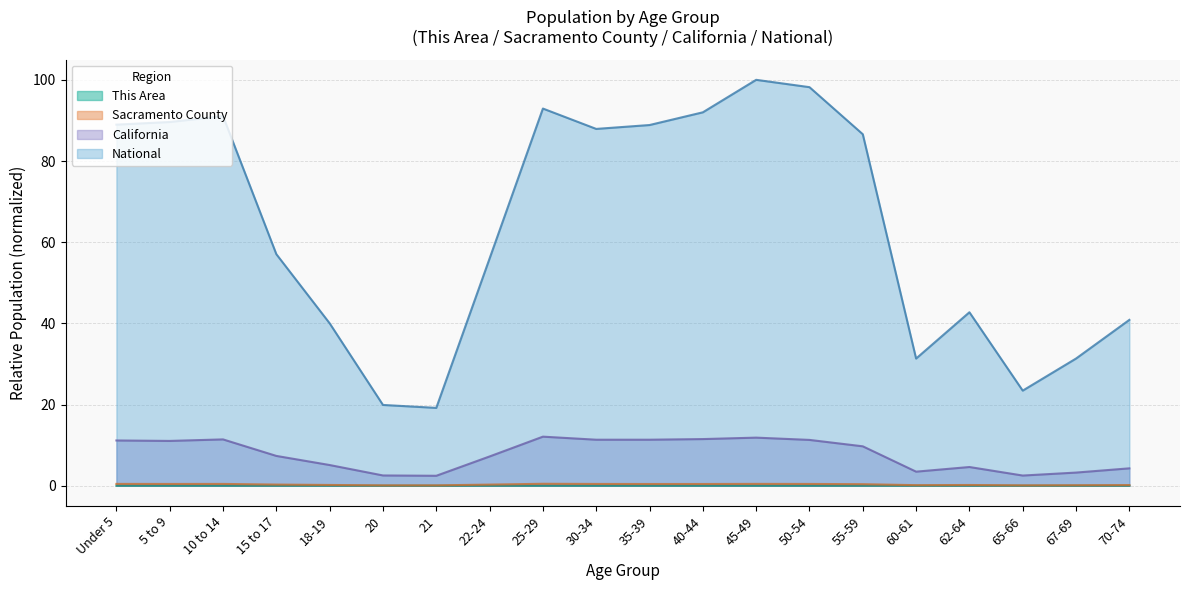

Reading left to right, list all the values displayed in this chart.

This Area: 0.0	0.0	0.0	0.0	0.0	0.0	0.0	0.0	0.0	0.0	0.0	0.0	0.0	0.0	0.0	0.0	0.0	0.0	0.0	0.0
Sacramento County: 0.4	0.4	0.4	0.3	0.2	0.1	0.1	0.3	0.5	0.4	0.4	0.4	0.4	0.4	0.4	0.1	0.2	0.1	0.1	0.2
California: 11.1	11.0	11.4	7.3	5.1	2.5	2.4	7.2	12.1	11.3	11.3	11.5	11.8	11.3	9.7	3.5	4.6	2.5	3.2	4.3
National: 89.0	89.6	91.1	57.0	40.0	19.9	19.2	56.0	92.9	87.9	88.9	92.0	100.0	98.2	86.6	31.3	42.7	23.4	31.3	40.9